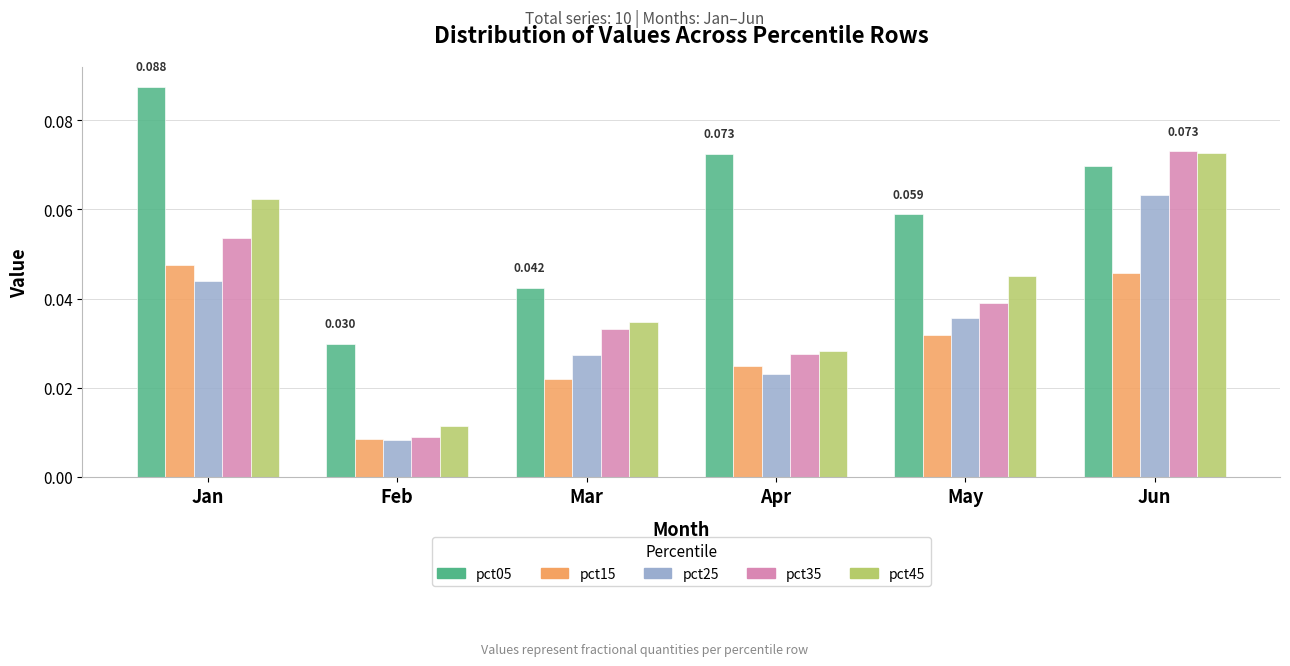

Where is pct15 nearest to the value 0?

Feb